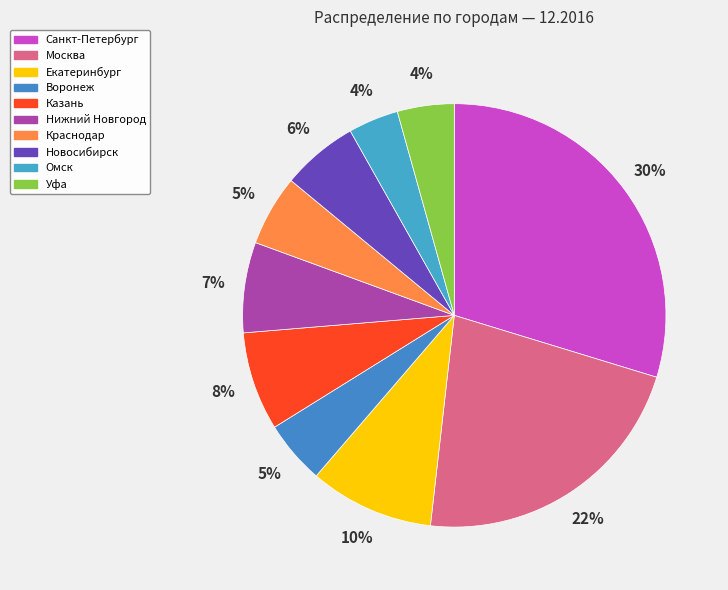

Combined, do Новосибирск and Санкт-Петербург account for over 50%?

No